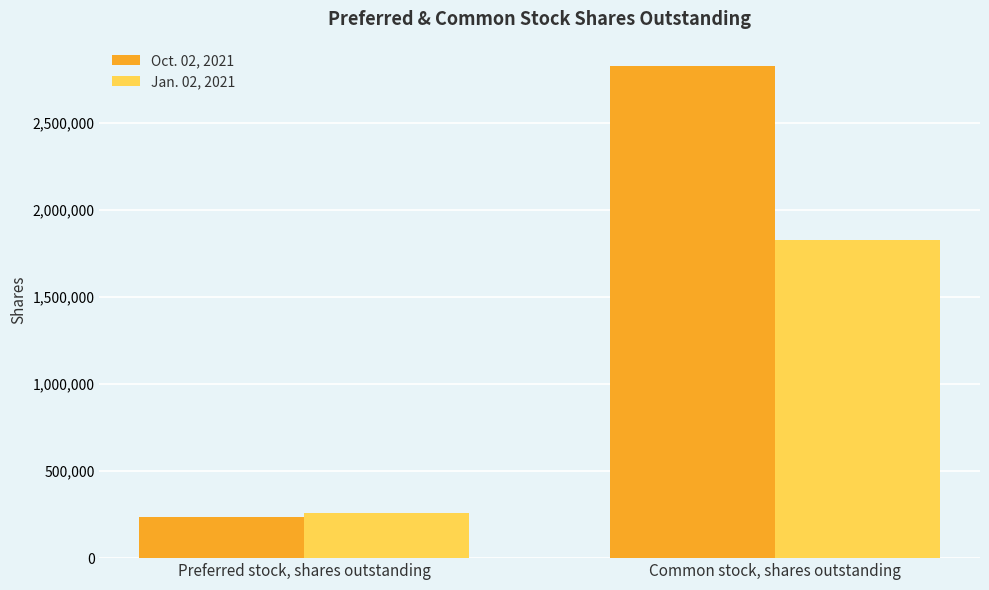

What is the difference between the highest and lowest values at Preferred stock, shares outstanding?

21000